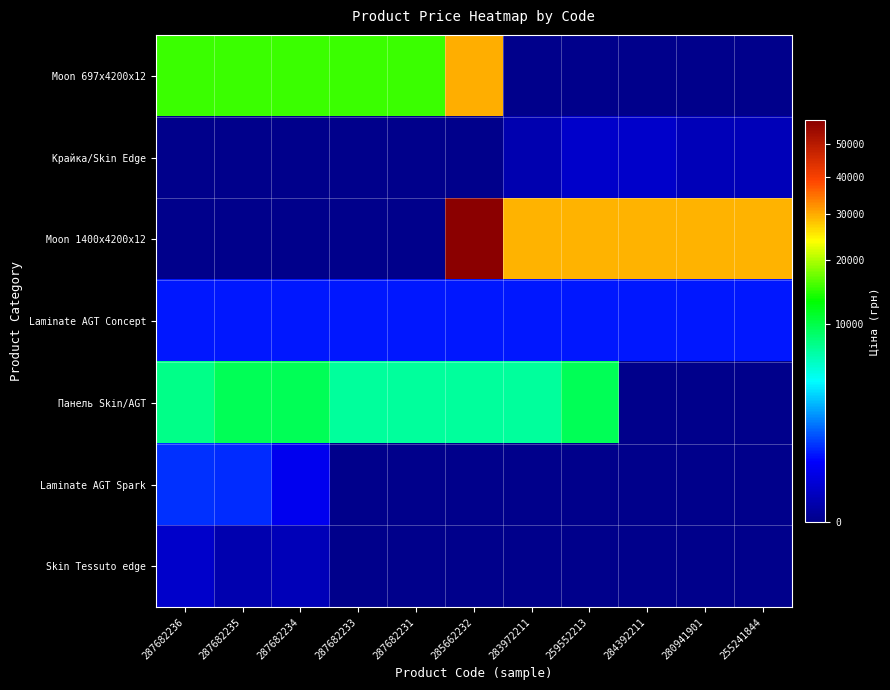

What is the spread (max minus min) of values at 284392211?

29491.5